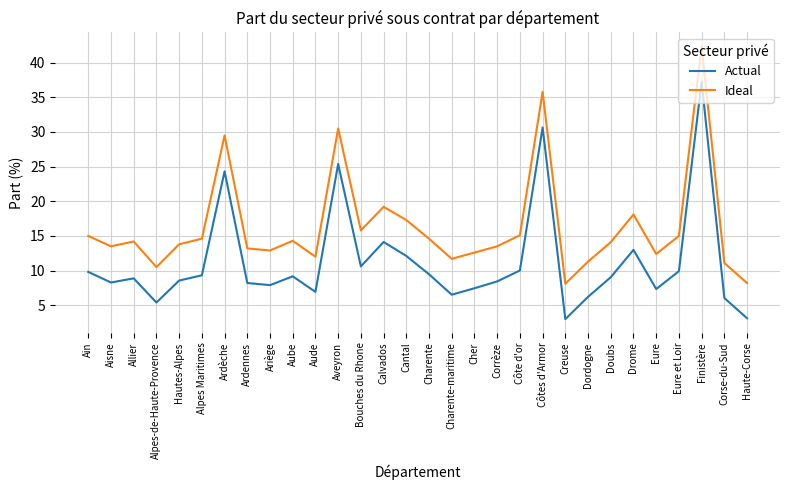

Is it true that Ideal equals 8.1 at Creuse?

True